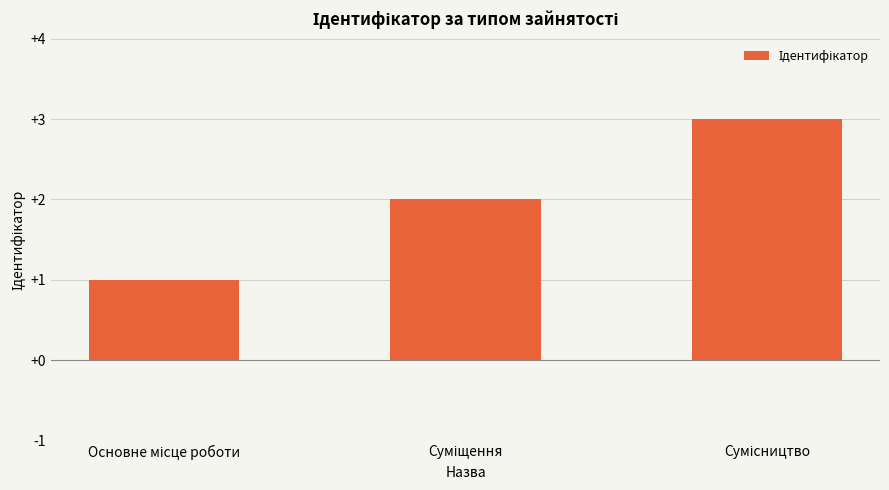

What is the greatest value displayed?

3